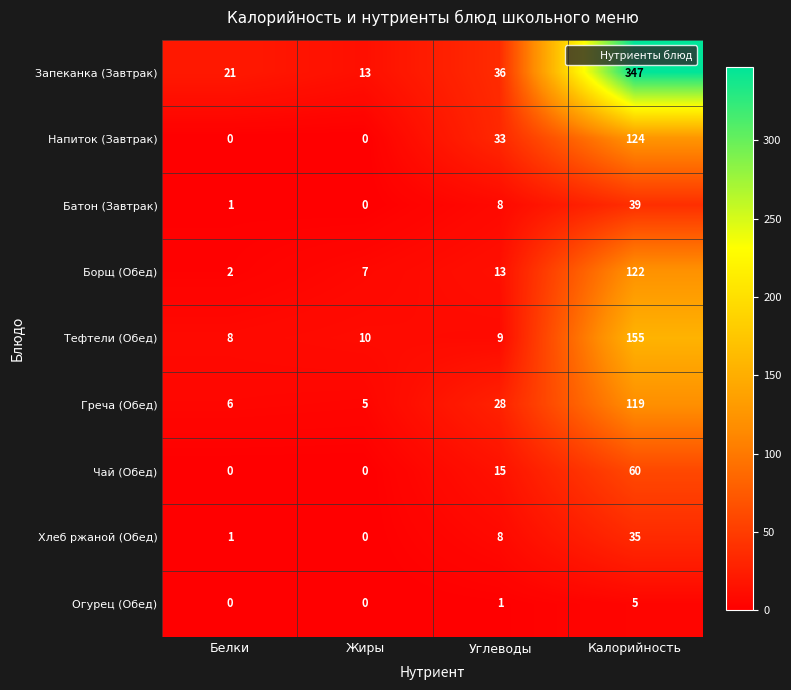

Between Жиры and Углеводы, which series saw the biggest shift?

Напиток (Завтрак)